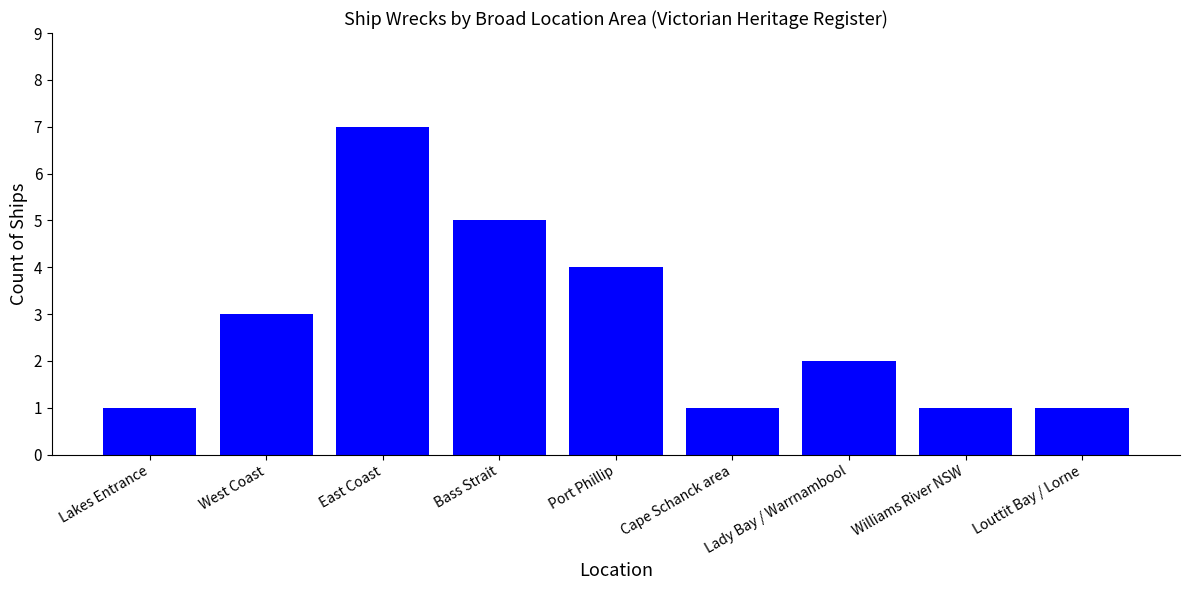

Approximately how many times larger is the value at Louttit Bay / Lorne compared to East Coast?

0.1